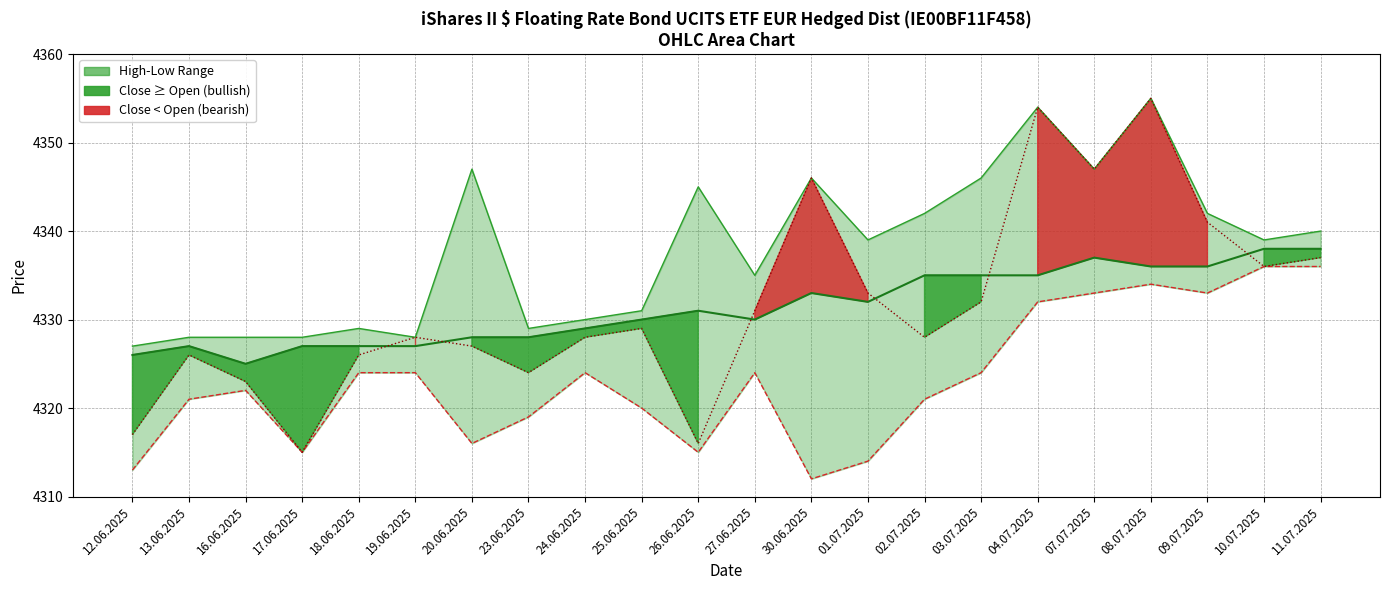

True or false: High has more than 1 interior local peaks.

True